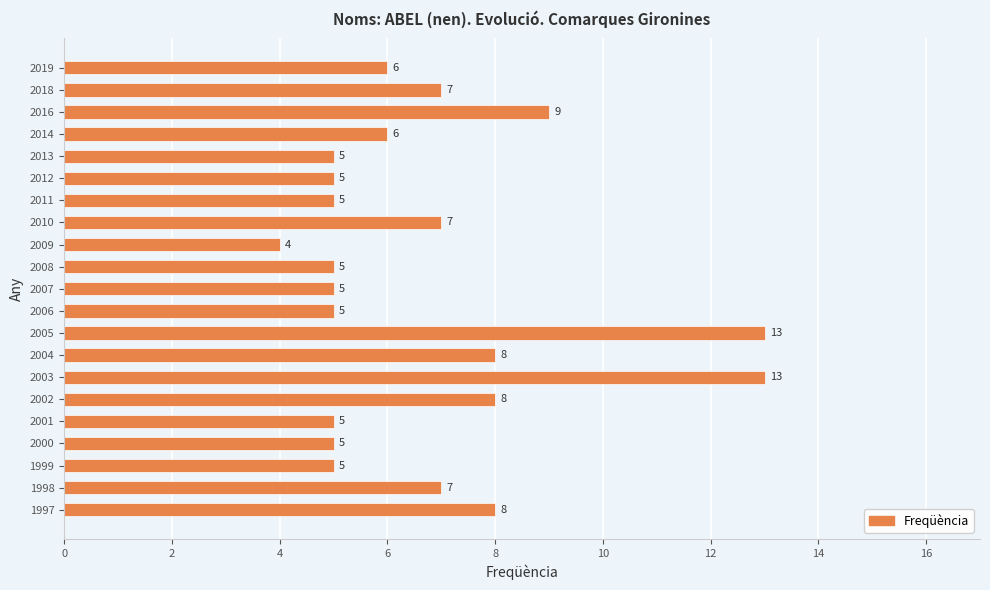

What is the ratio of the value at 1998 to the value at 2001?

1.4